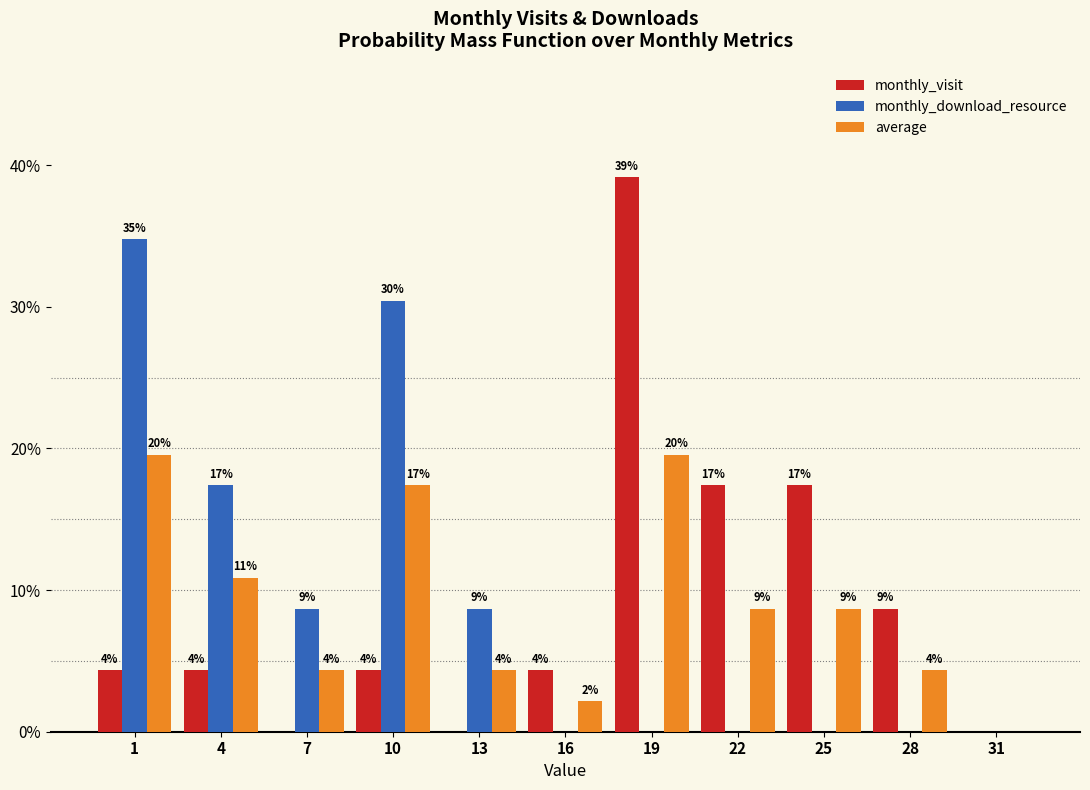

What are all the series names shown in the legend?

monthly_visit, monthly_download_resource, average